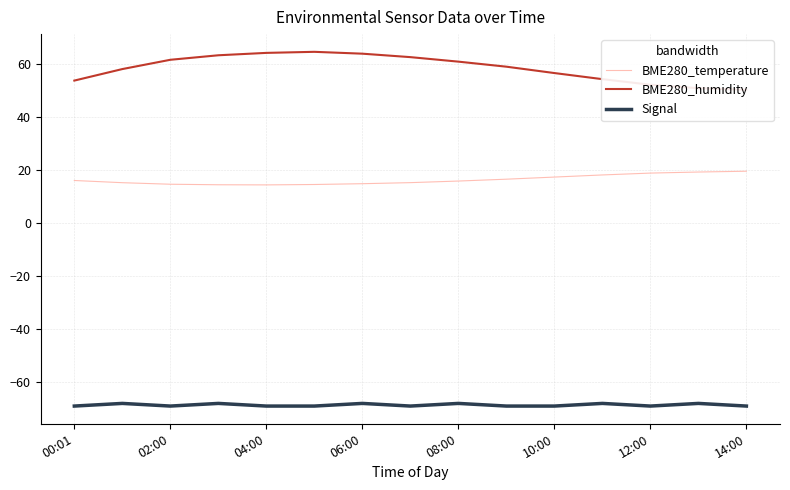

True or false: Signal and BME280_temperature intersect in this chart.

False